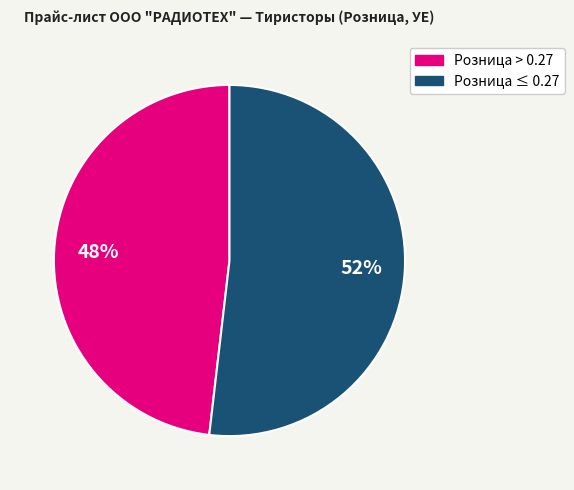

To the nearest percent, what is the average slice percentage?

50%